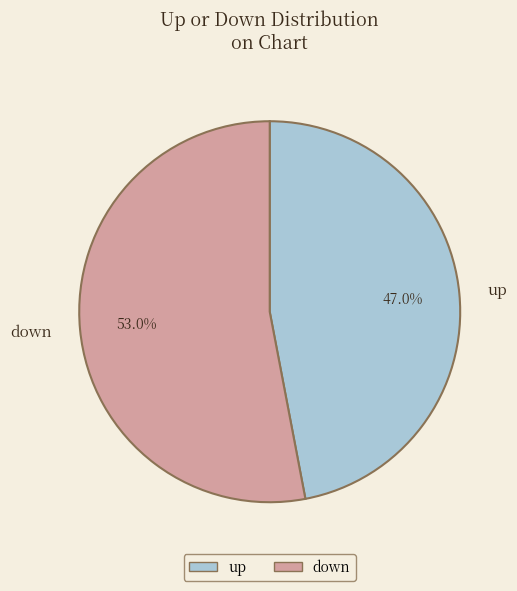

How many slices are in this pie chart?

2